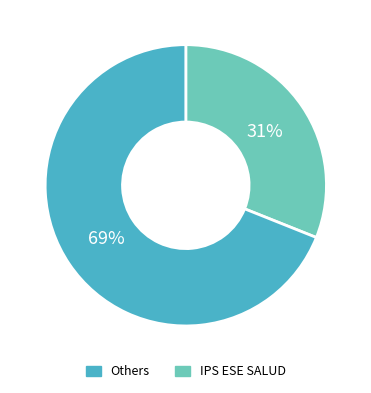

To the nearest percent, what is the difference between the largest and smallest slice percentages?

38%